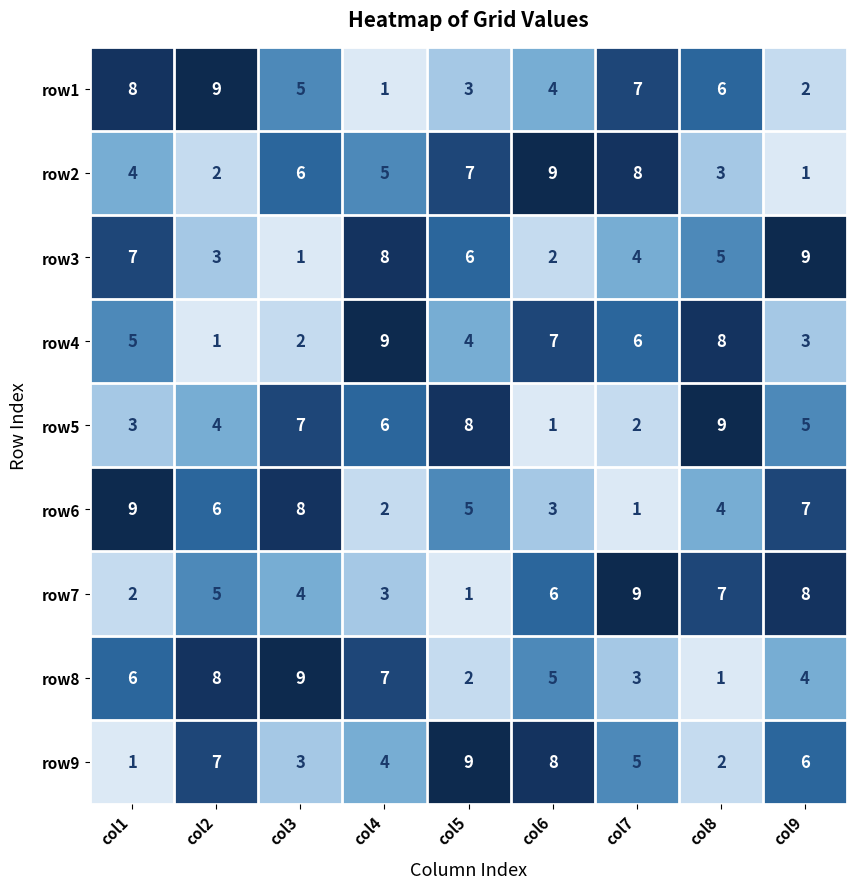

What is the difference between the maximum and minimum values in the row9 series?

8